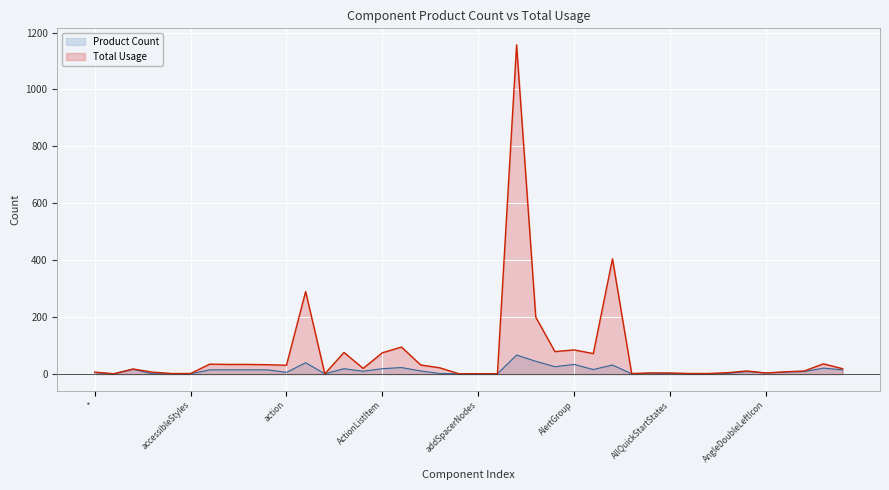

What is the average value of the Total Usage series?

73